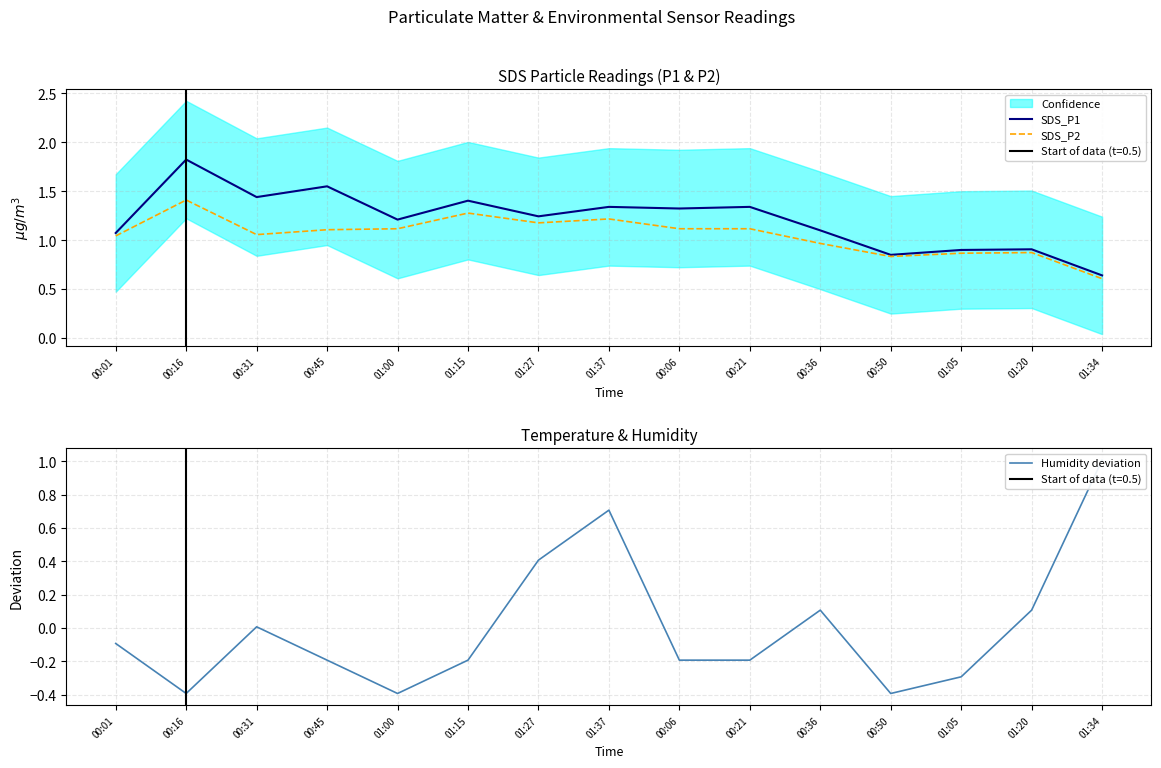

What is the value of the SDS_P1 point at the 7th from the left?

1.2